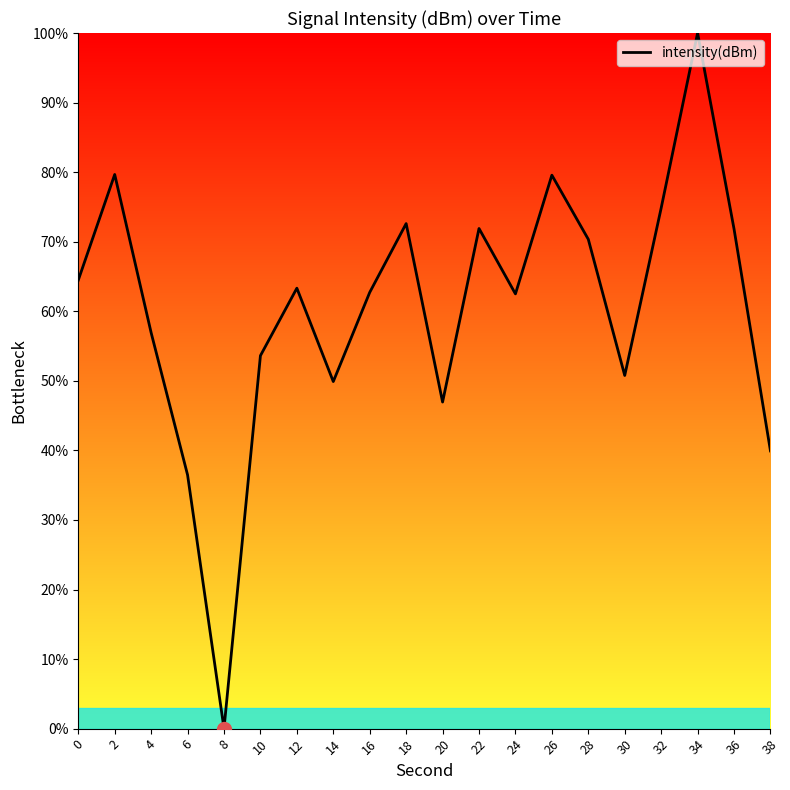

Between 16 and 26, which is larger?

26